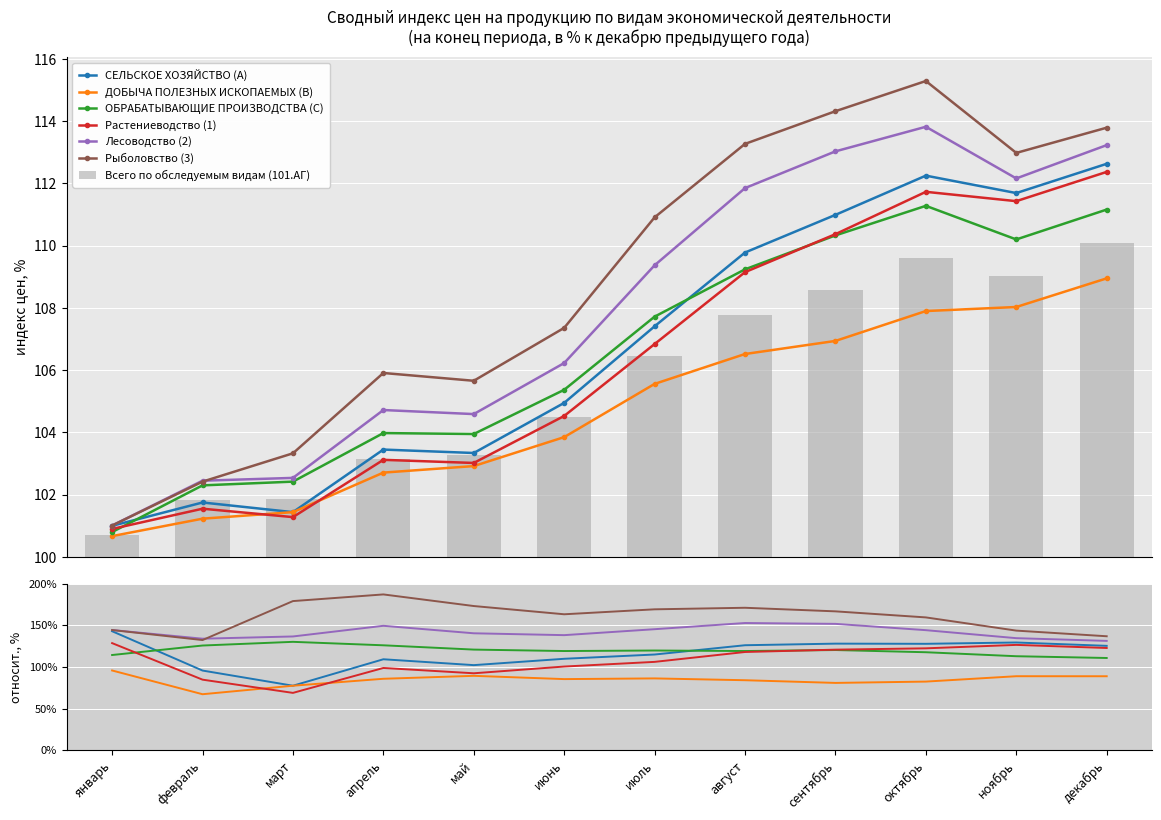

What position from the left is март?

3